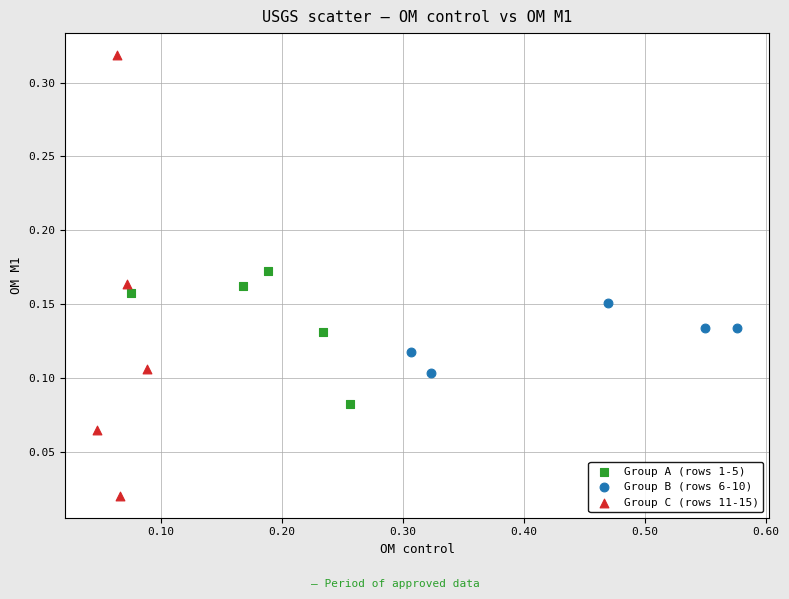

Which series has the widest spread of Y values?

Group C (rows 11-15)